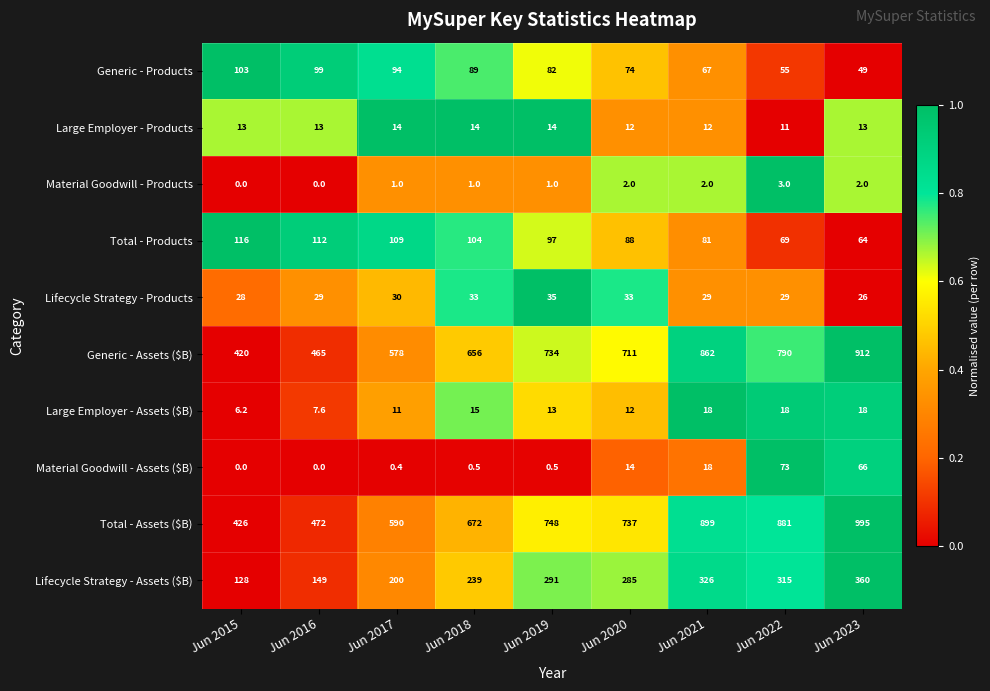

List the labels in order of Lifecycle Strategy - Assets ($B) value, largest first.

Jun 2023, Jun 2021, Jun 2022, Jun 2019, Jun 2020, Jun 2018, Jun 2017, Jun 2016, Jun 2015